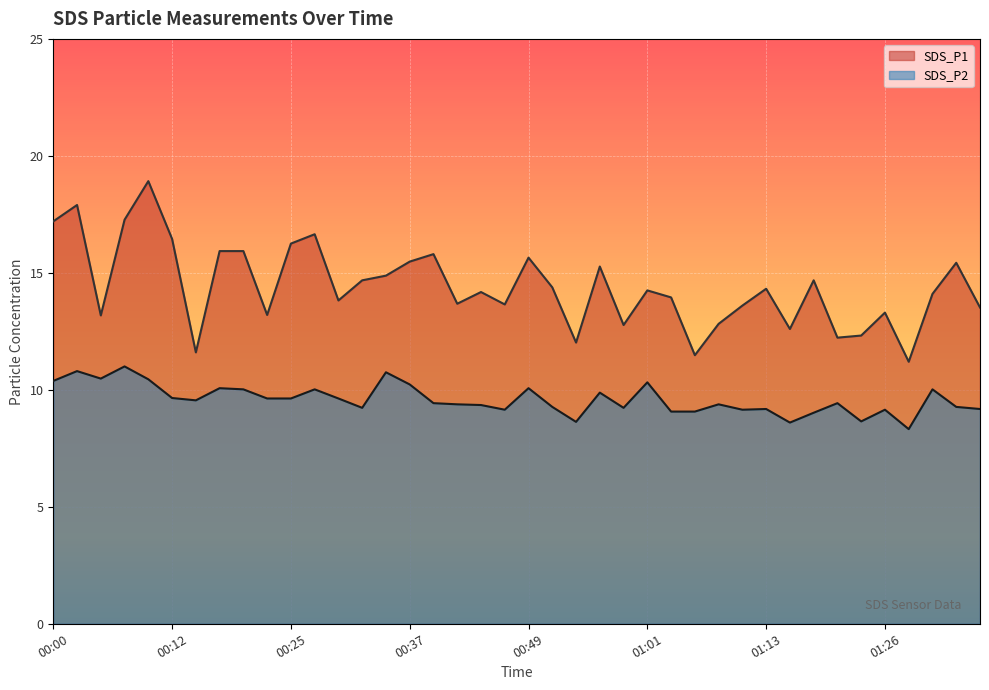

What is the label of the 27th point from the right?

00:32